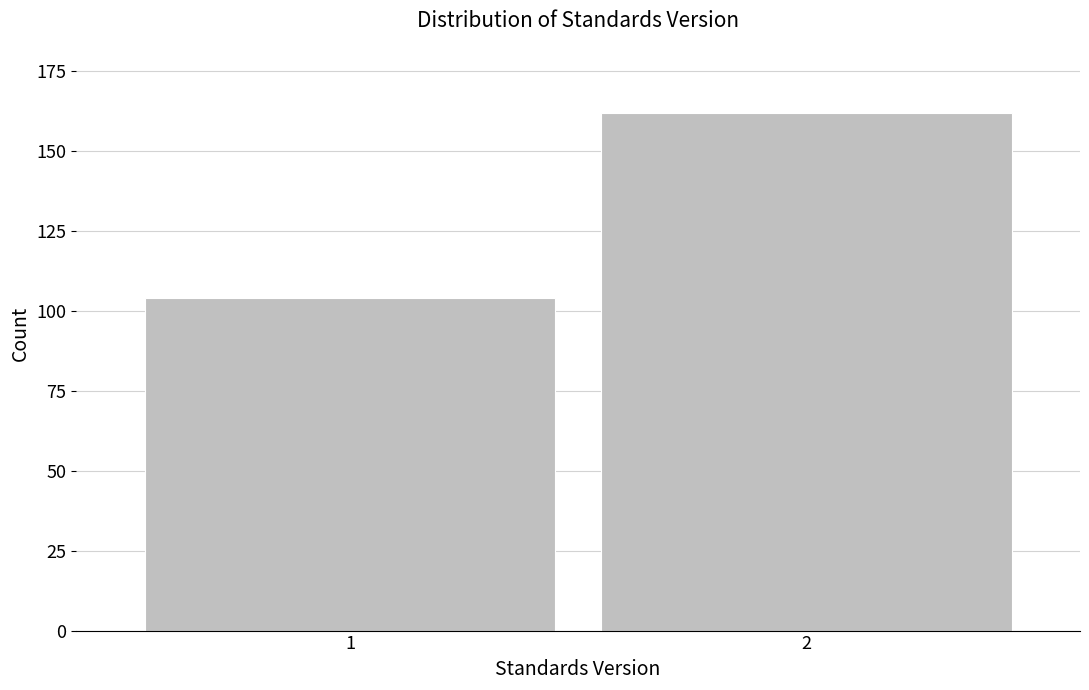

Reading left to right, transcribe all the data shown in this chart.

104	162